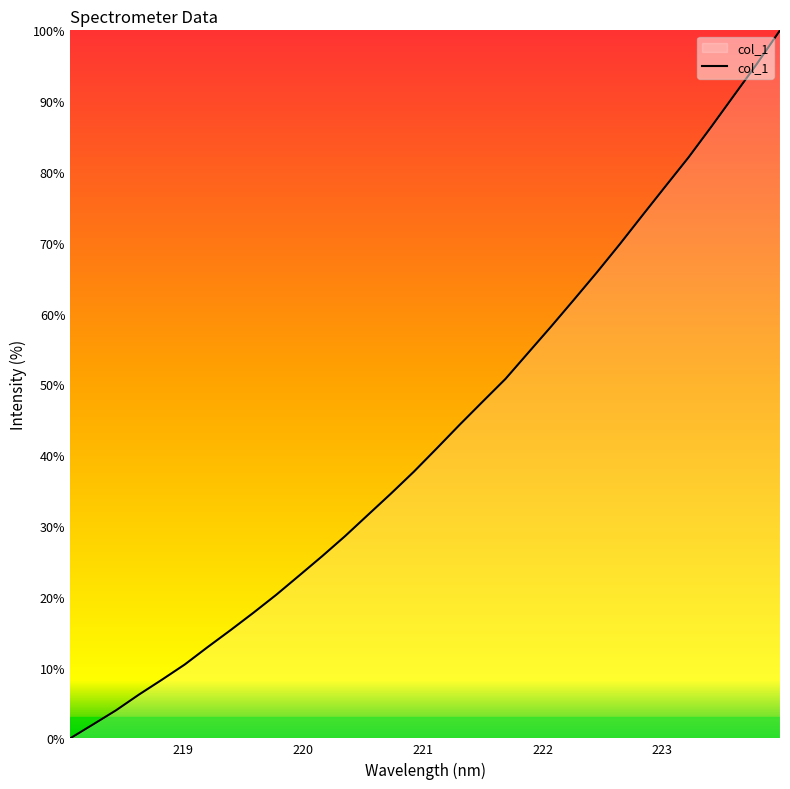

Reading left to right, list all the values displayed in this chart.

0.0	2.0	4.0	6.2	8.3	10.4	12.9	15.3	17.7	20.3	23.0	25.7	28.6	31.6	34.6	37.7	41.0	44.3	47.5	50.8	54.5	58.2	62.0	65.8	69.8	73.9	78.0	82.0	86.4	90.9	95.3	100.0